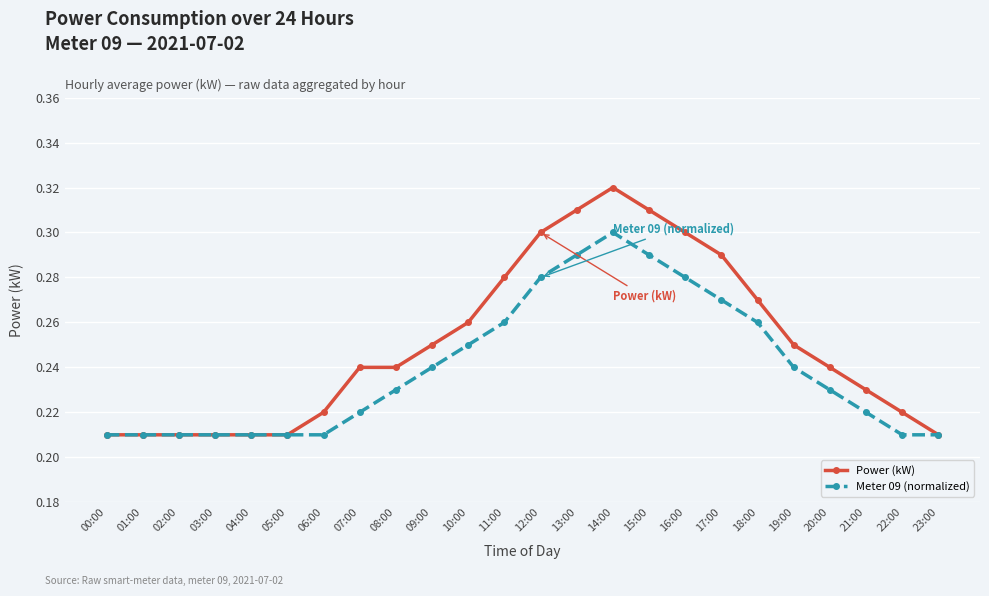

True or false: Power (kW) has more than 0 interior local peaks.

True